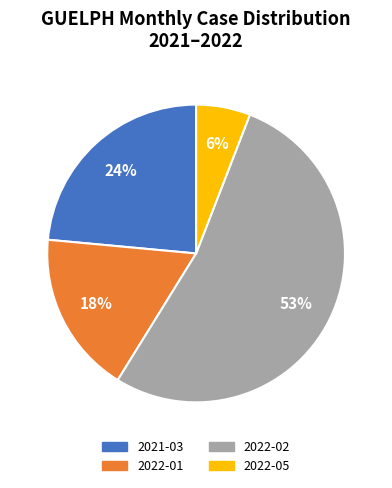

How many slices are in this pie chart?

4